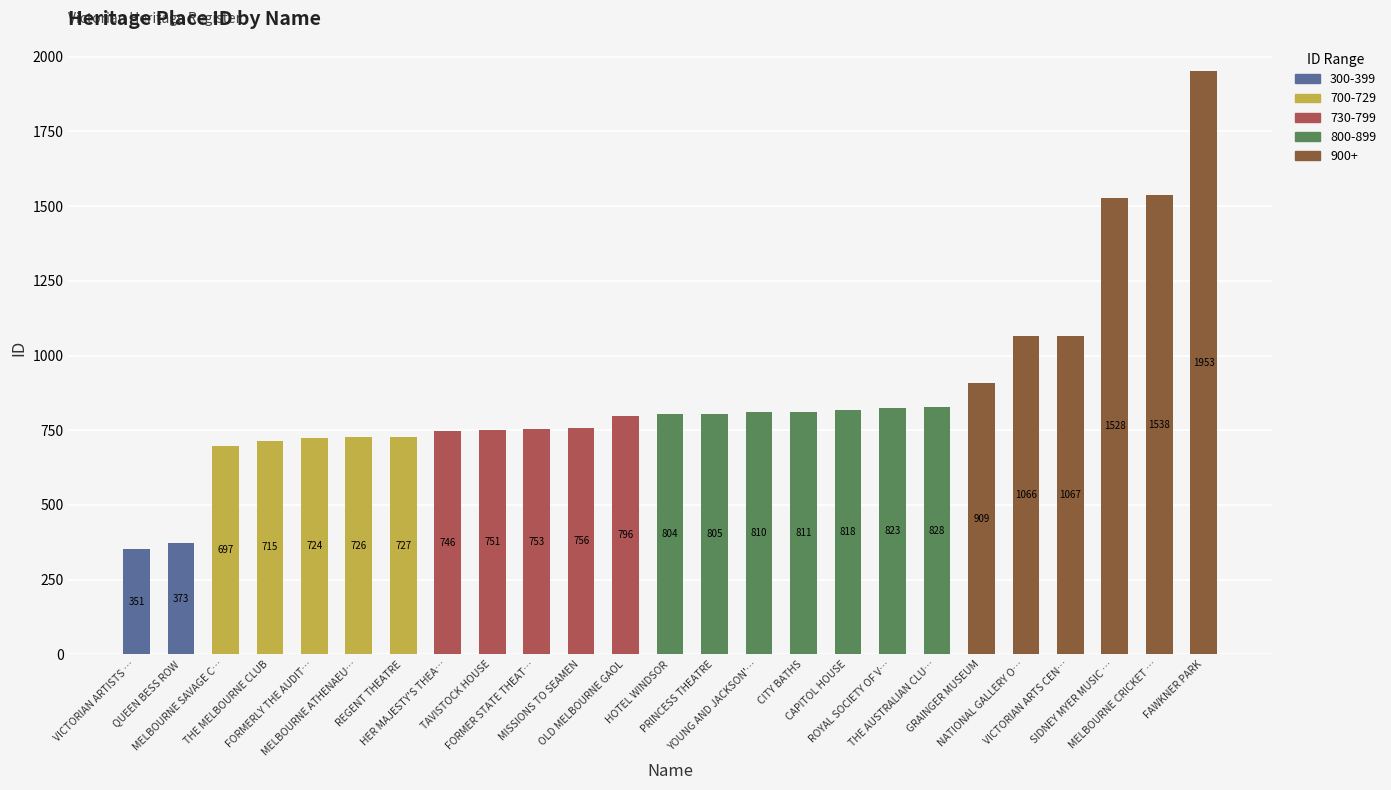

What is the sum of all 300-399 values?

724